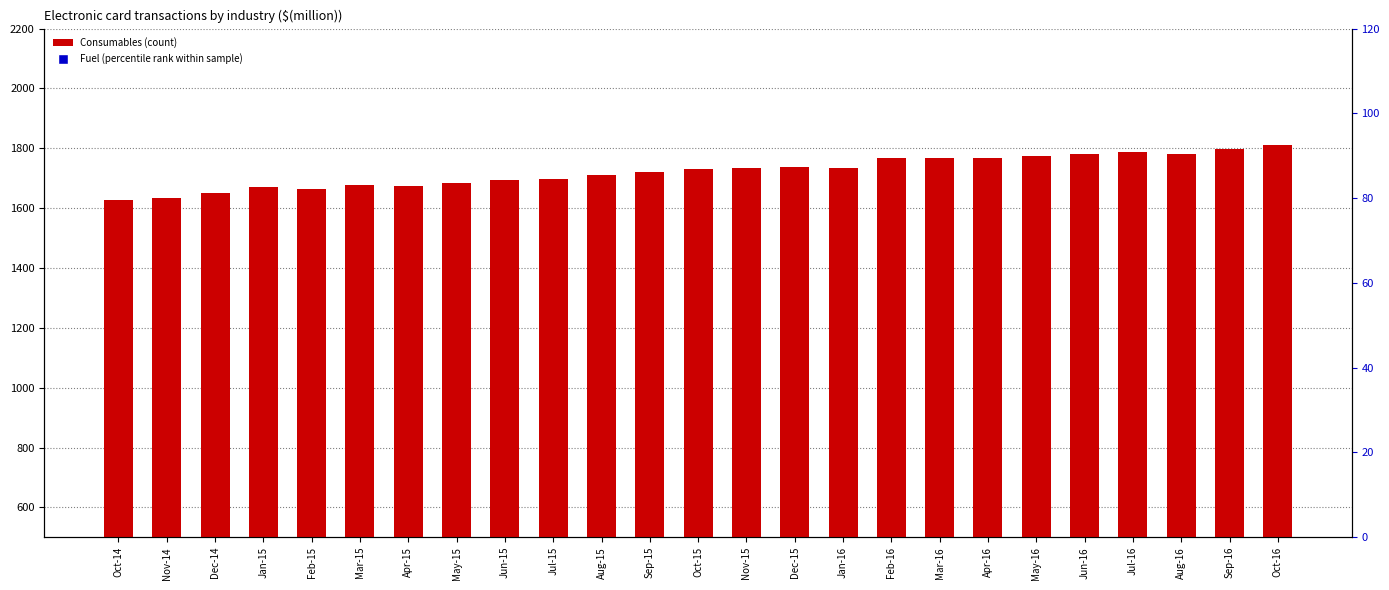

What is the total value across all series at Jan-15?

2239